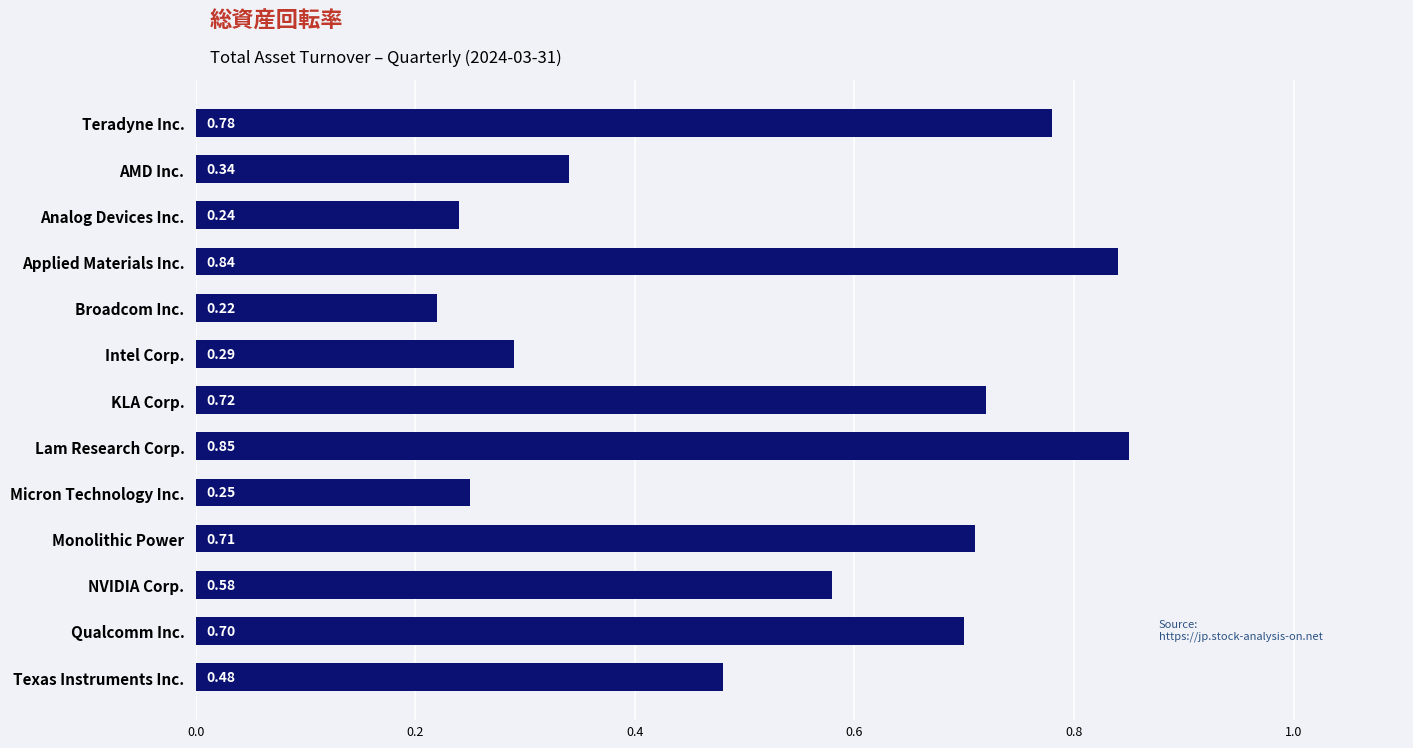

Rank the categories by value from lowest to highest.

Broadcom Inc., Analog Devices Inc., Micron Technology Inc., Intel Corp., AMD Inc., Texas Instruments Inc., NVIDIA Corp., Qualcomm Inc., Monolithic Power, KLA Corp., Teradyne Inc., Applied Materials Inc., Lam Research Corp.